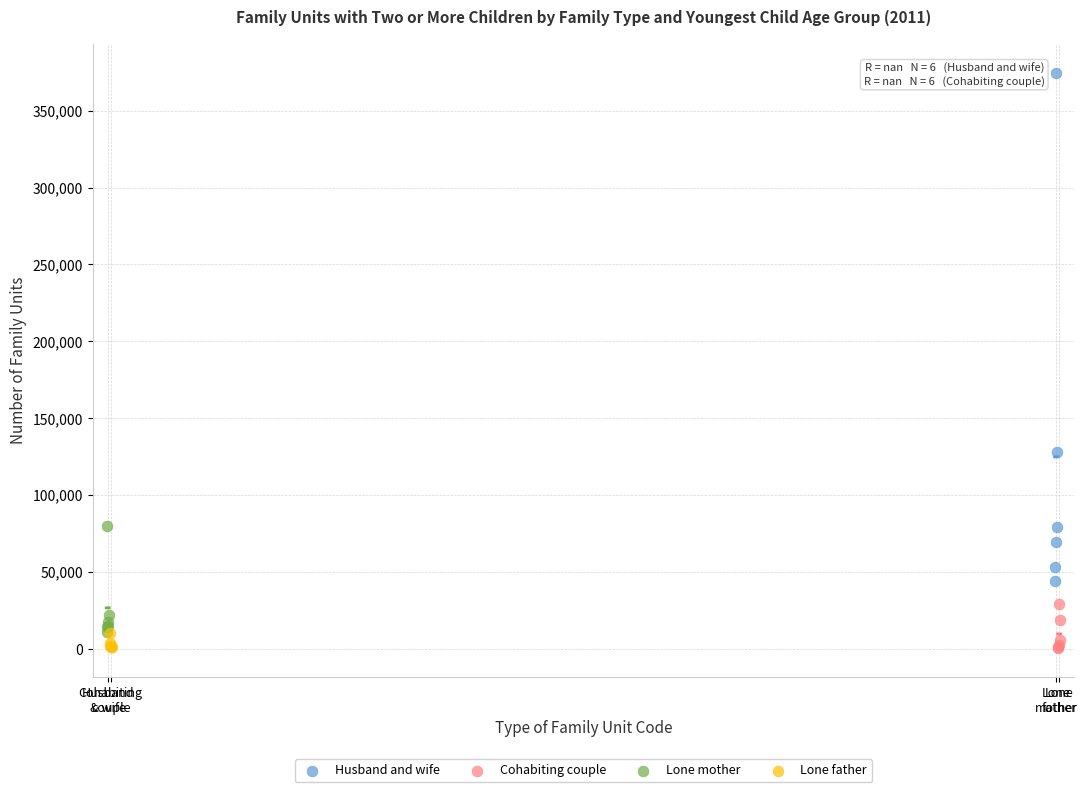

Which series has the widest spread of Y values?

Husband and wife